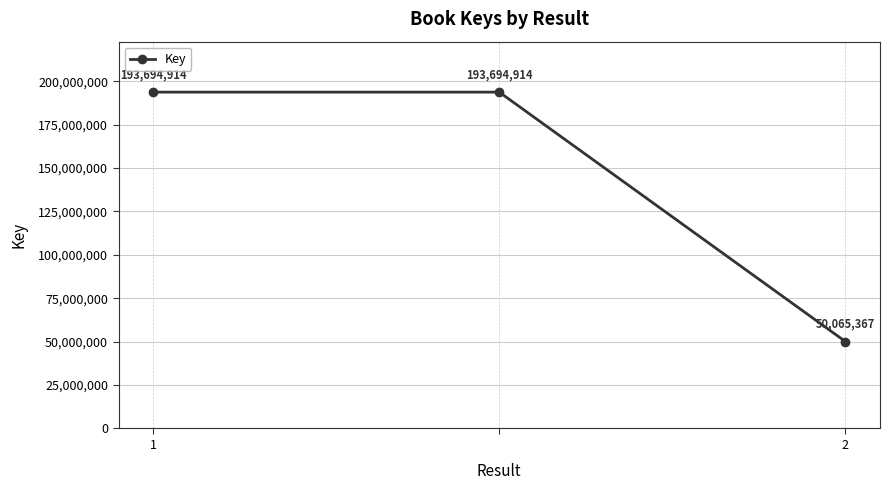

What is the value of the 1st point from the left?

193694914